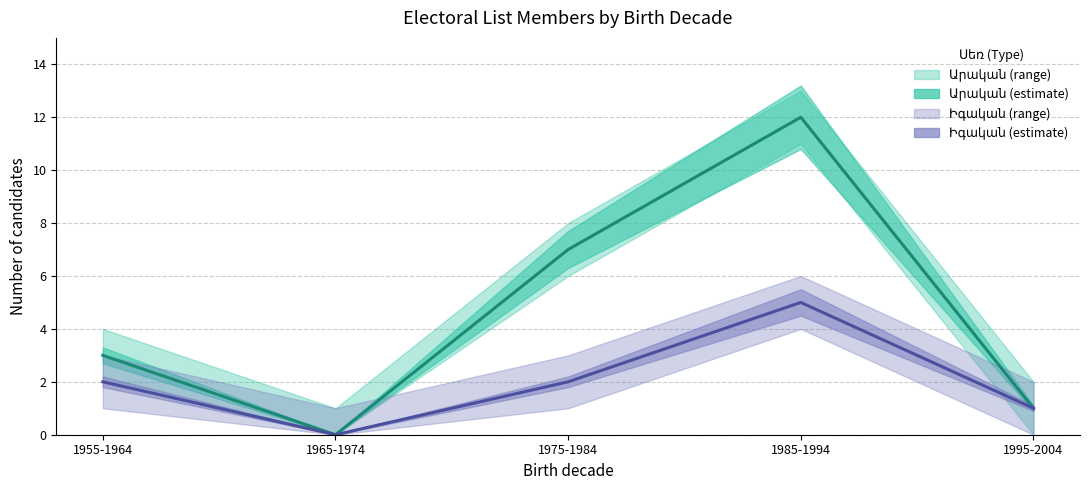

In Արական (median), how many points are higher than both neighbors (excluding endpoints)?

1